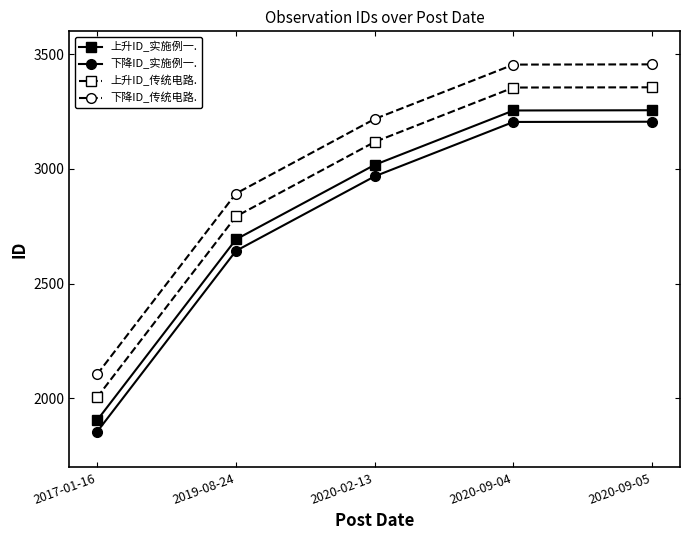

What is the sum of the 上升ID_实施例一. values at 2020-09-05 and 2020-02-13?

6274